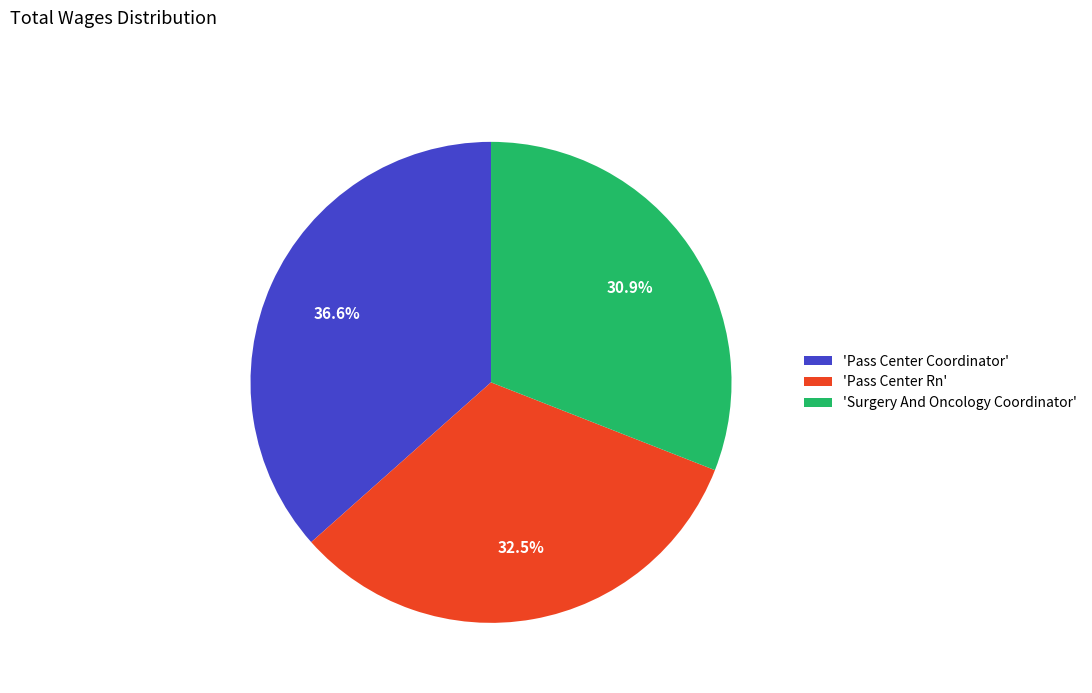

What is the smallest slice in the pie chart?

'Surgery And Oncology Coordinator'